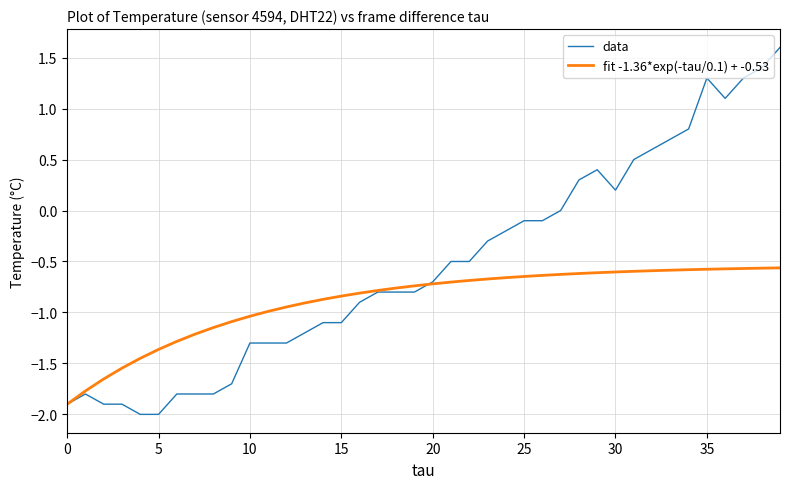

What is the greatest value displayed?

1.6